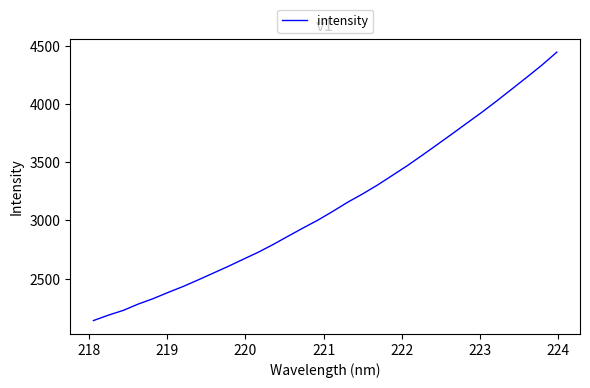

What is the minimum value shown in the chart?

2142.0